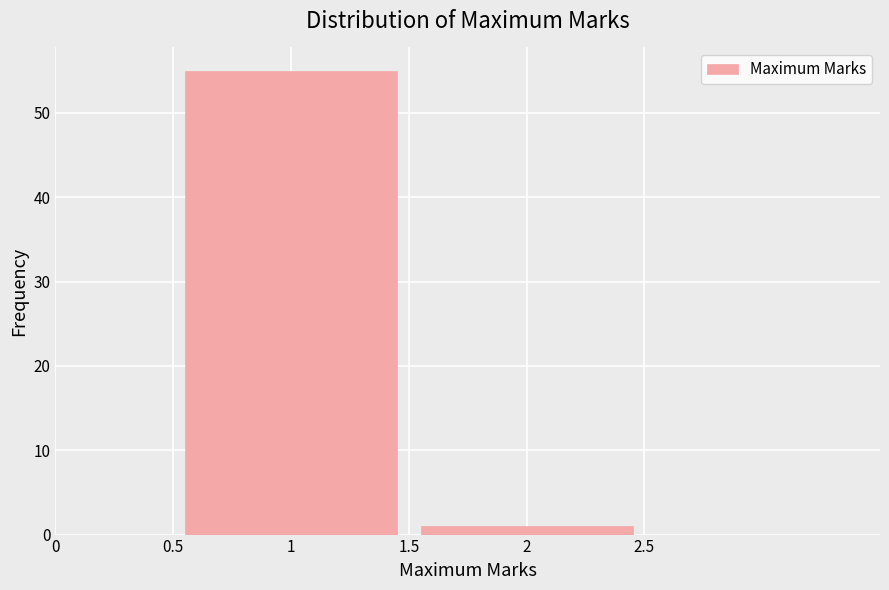

Reading left to right, list every bar in this chart as the range it spans on the x-axis followed by its height. The values are not printed on the chart, so give them approximately, as read against the axis.

0.5 to 1.5: 55
1.5 to 2.5: 1